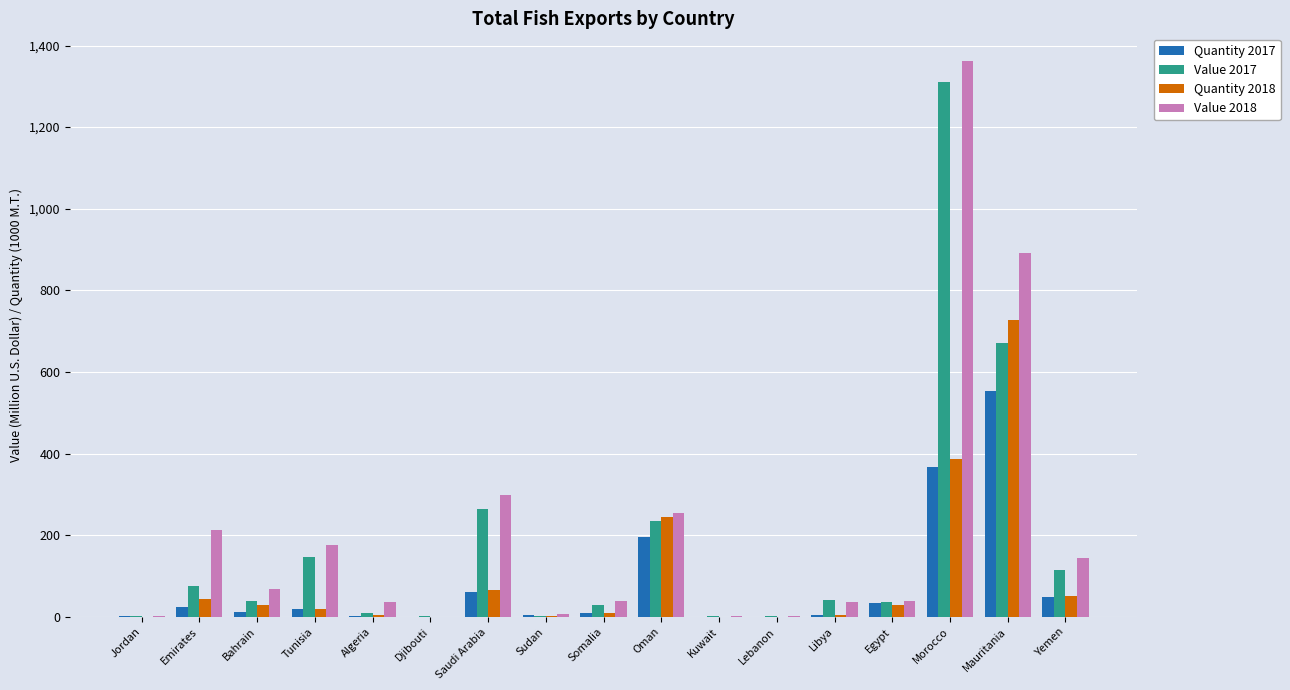

Are the bars horizontal?

No